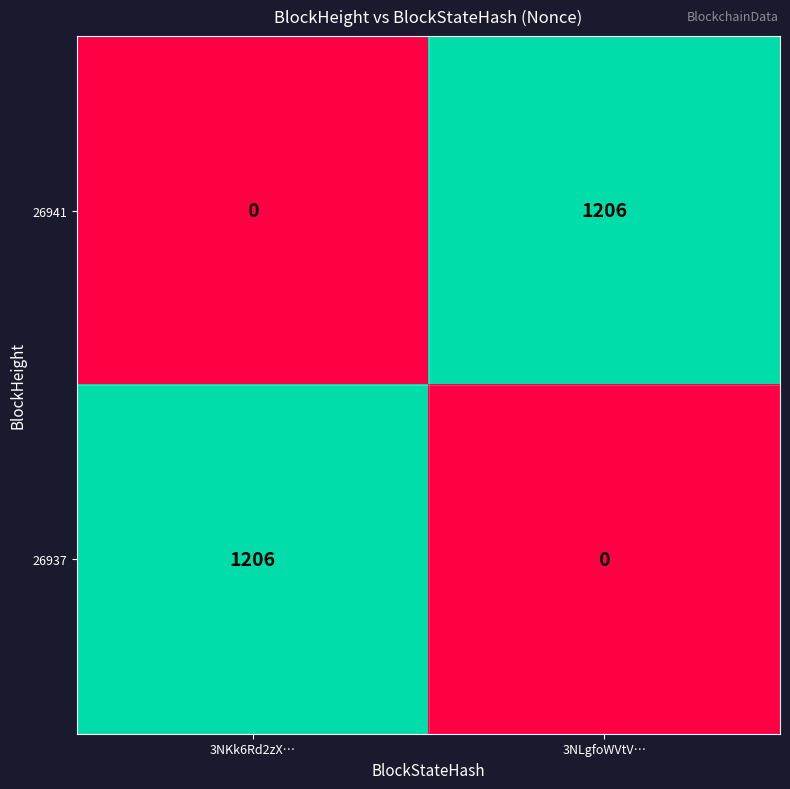

What is the highest value of the 26941 series?

1206